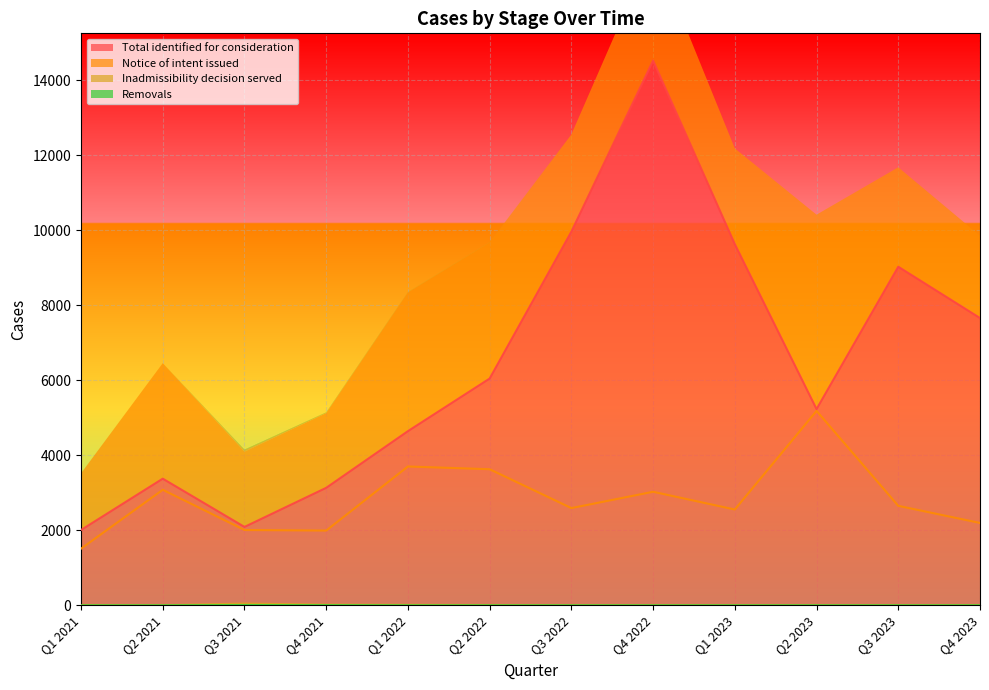

At which label does Notice of intent issued reach its minimum?

Q1 2021